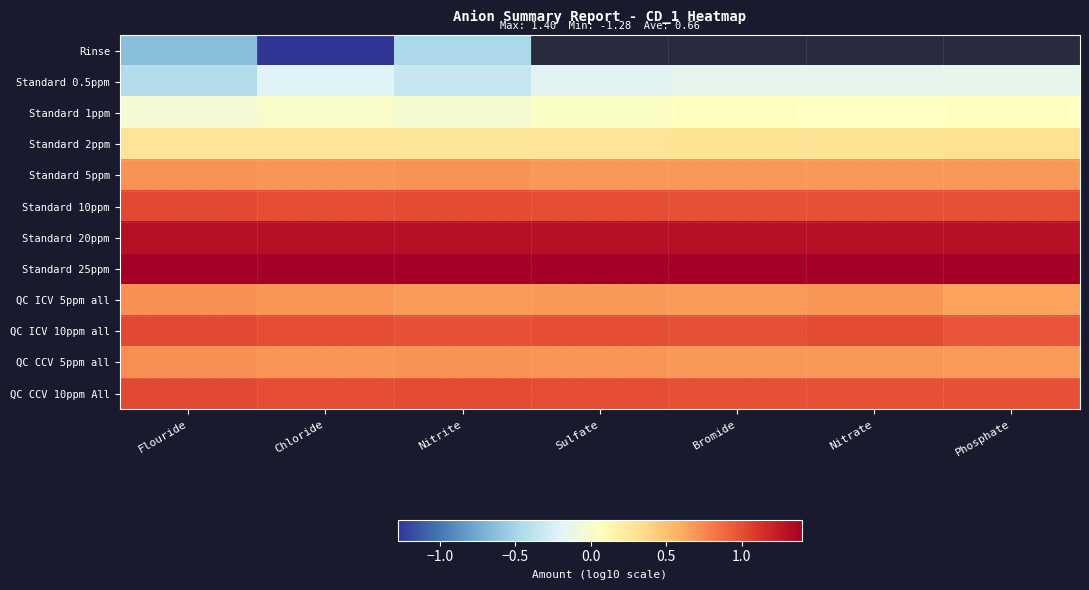

How many categories are shown in the chart?

7